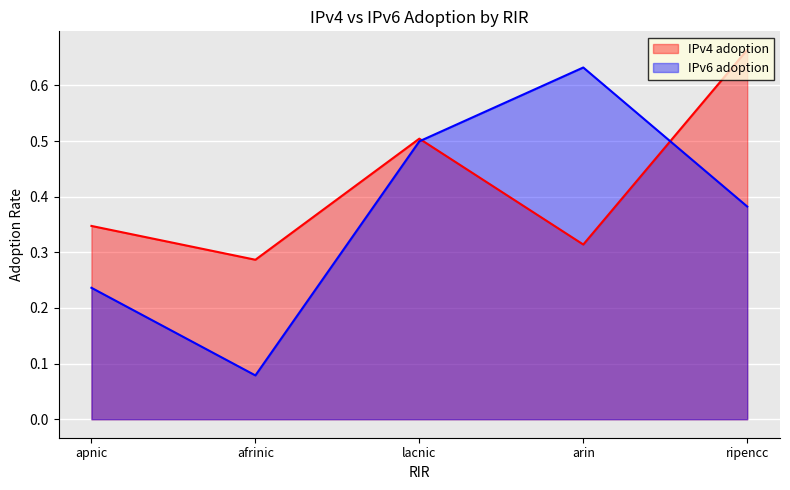

Reading left to right, extract all data points from this chart.

IPv4 adoption: 0.3	0.3	0.5	0.3	0.7
IPv6 adoption: 0.2	0.1	0.5	0.6	0.4